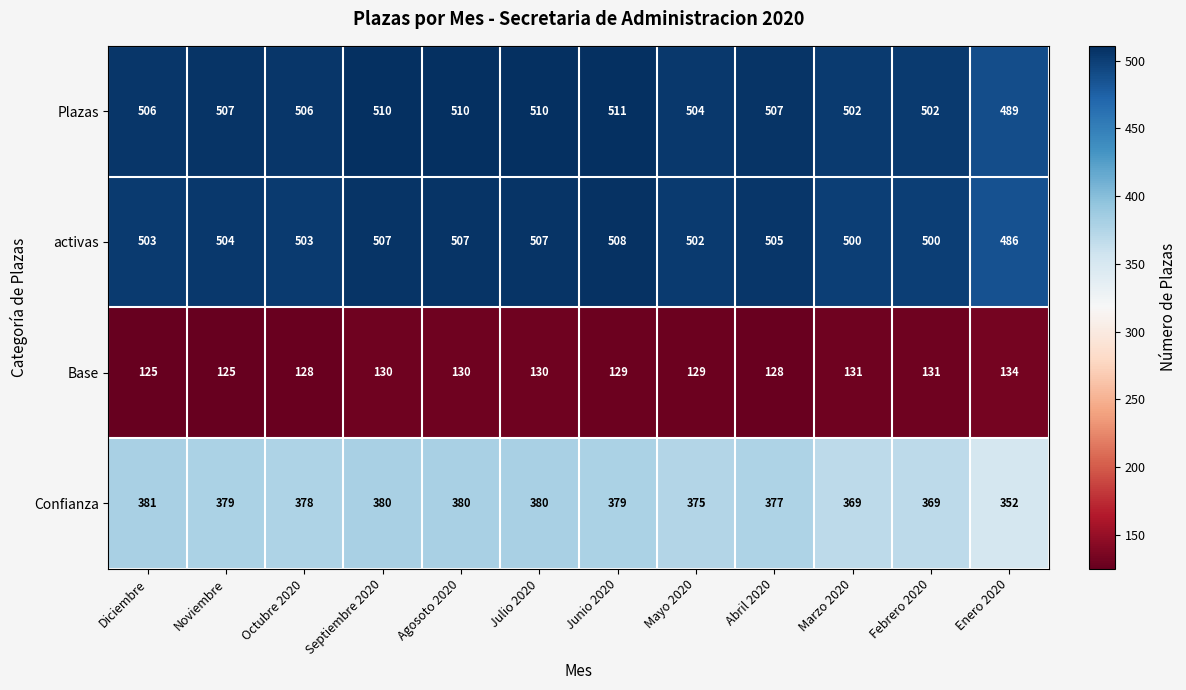

What is the spread (max minus min) of values at Julio 2020?

380